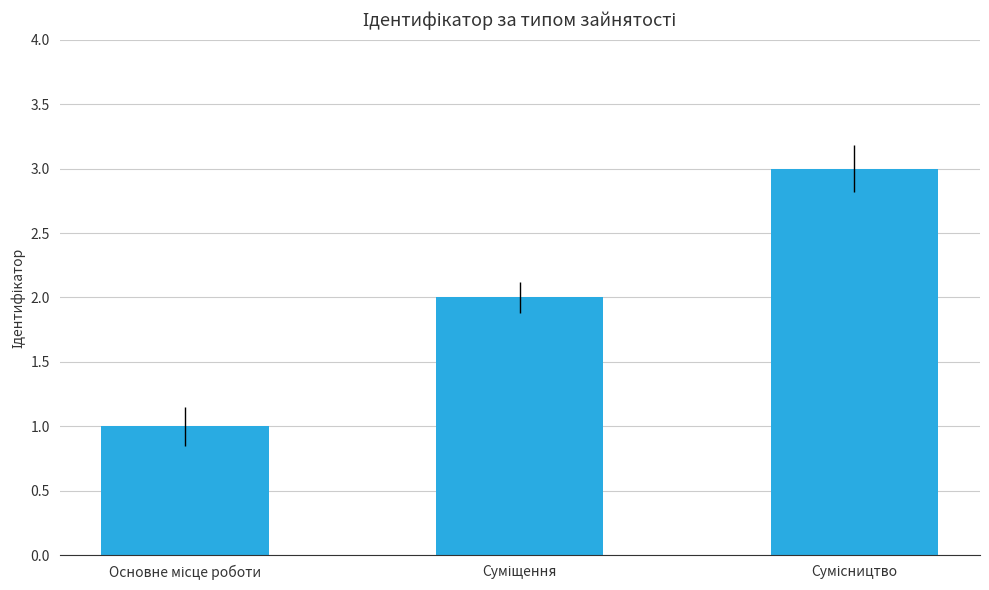

What is the average value?

2